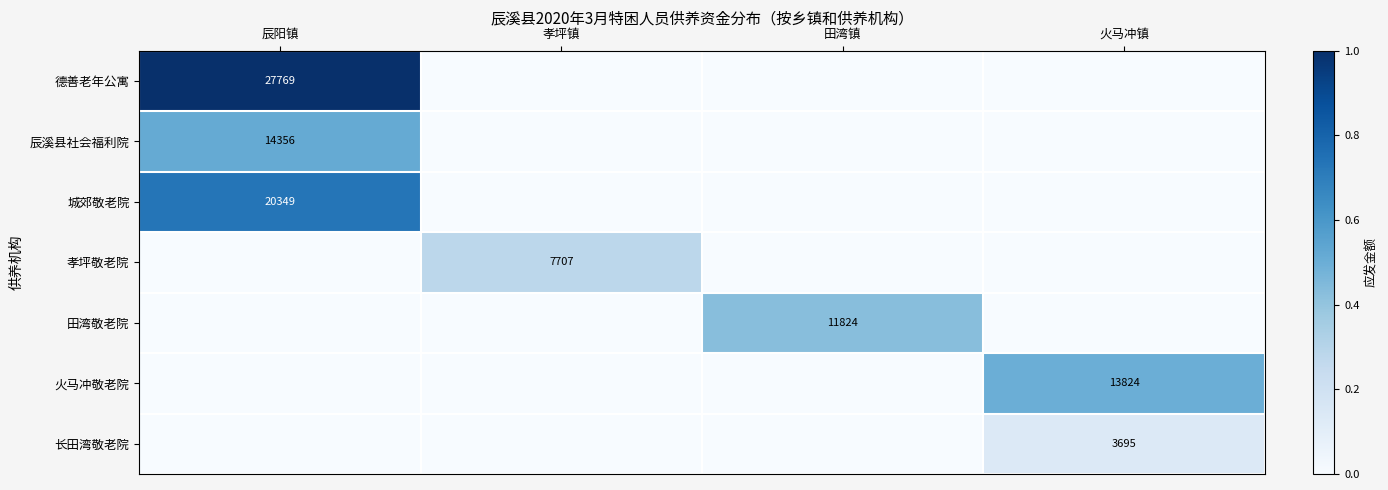

Is it true that 城郊敬老院 equals 6149 at 辰阳镇?

False